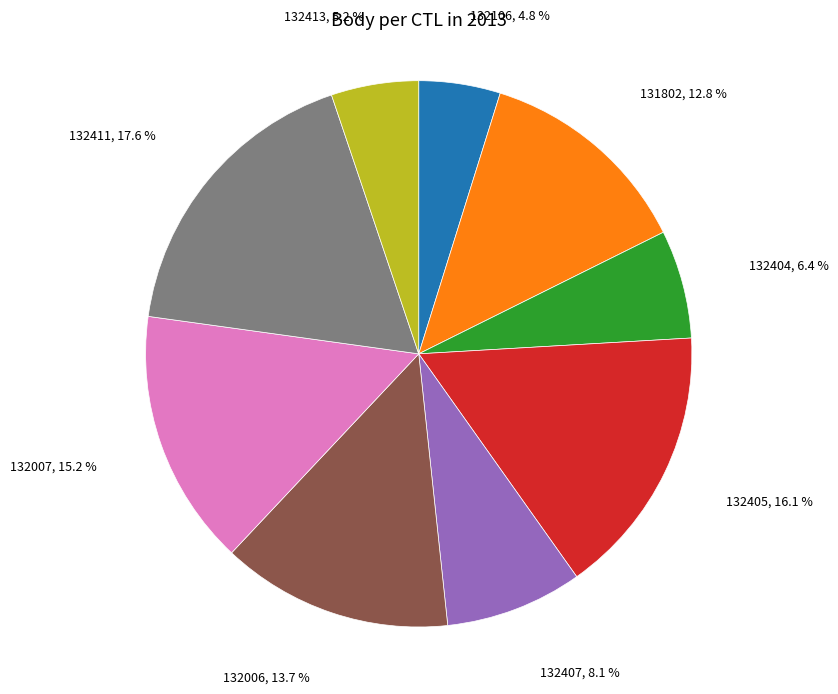

What is the ratio of the value at 132407 to the value at 132006?

0.6